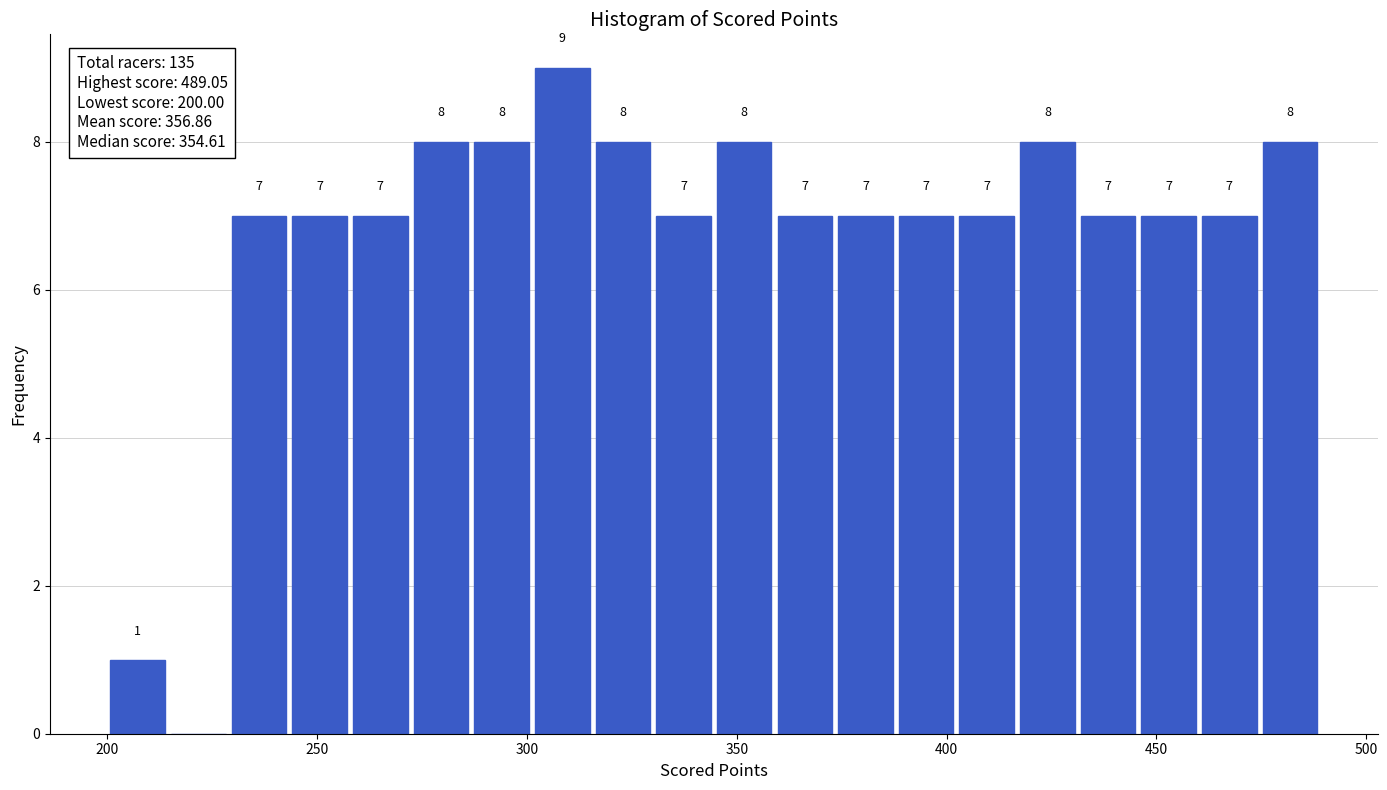

Read against the x-axis, roughly where is the centre of the tallest bar?

310